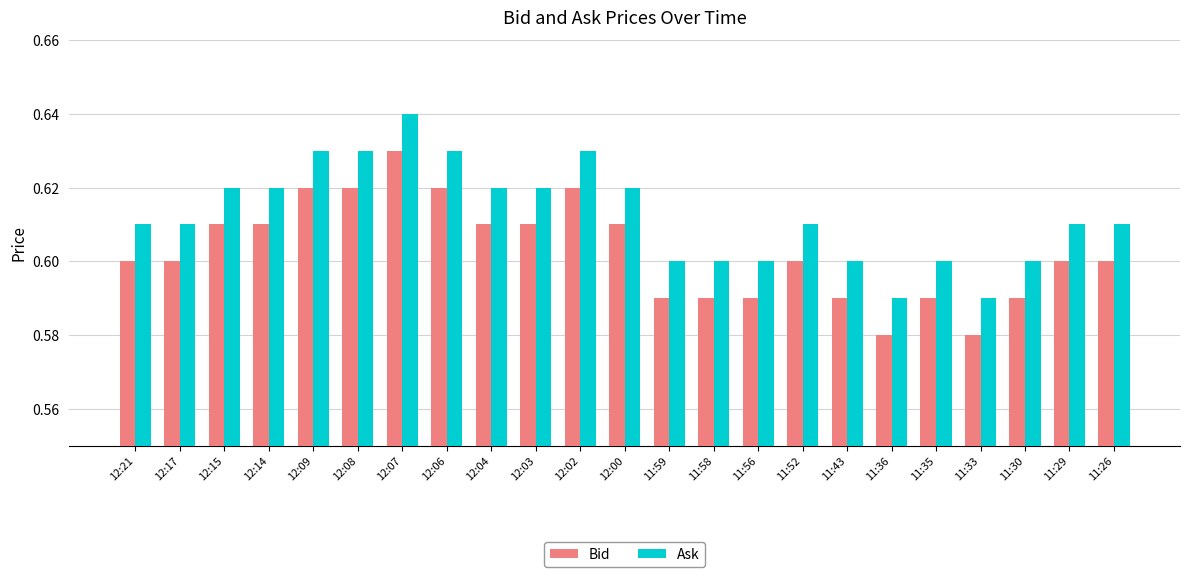

How many Bid values are between 0 and 1?

23